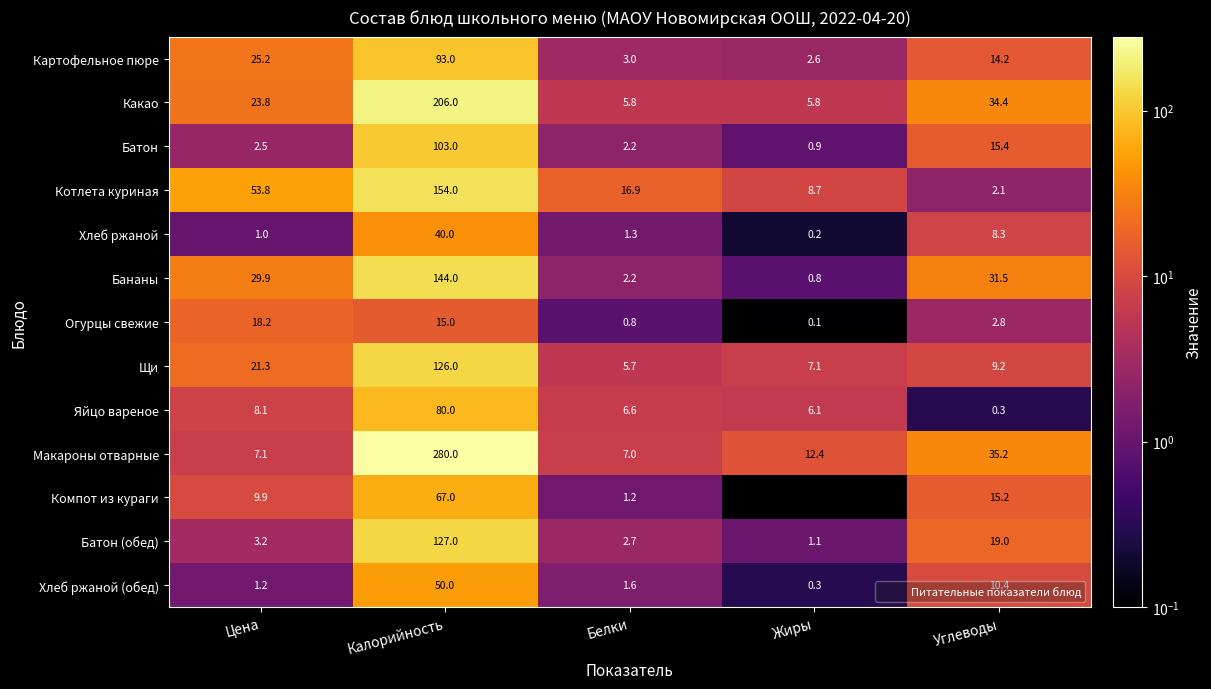

The value of Бананы at Белки is 2.2. True or false?

True